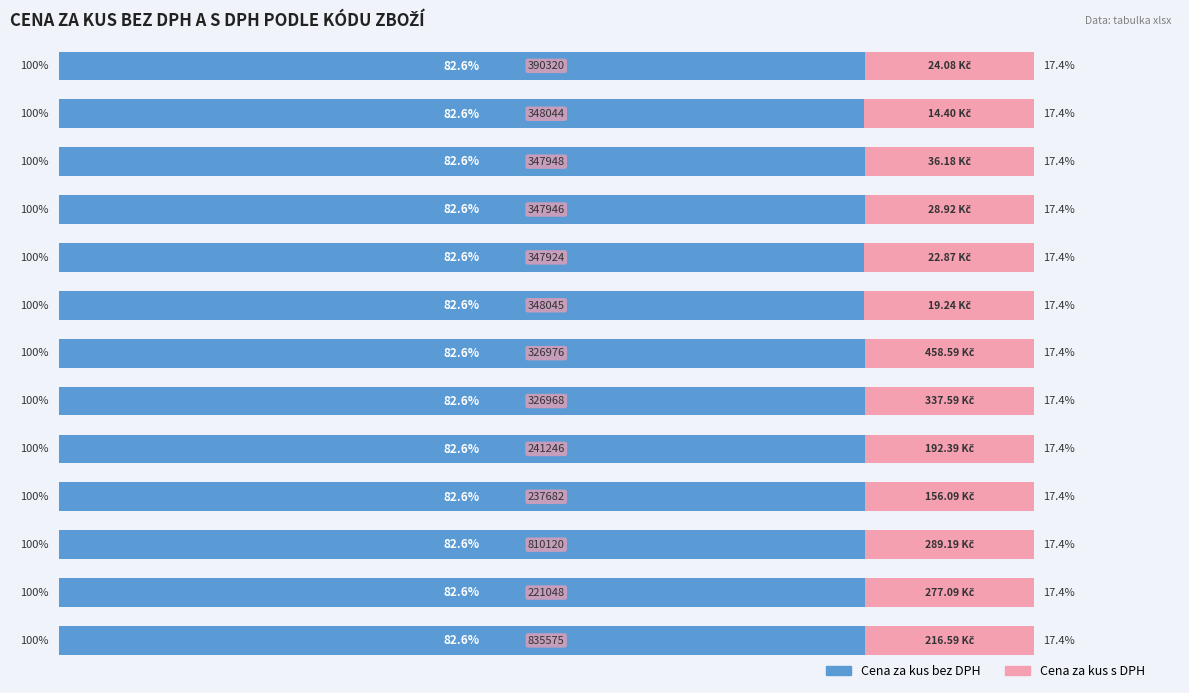

What is the value of the Cena za kus s DPH bar at the 9th from the left?

17.4